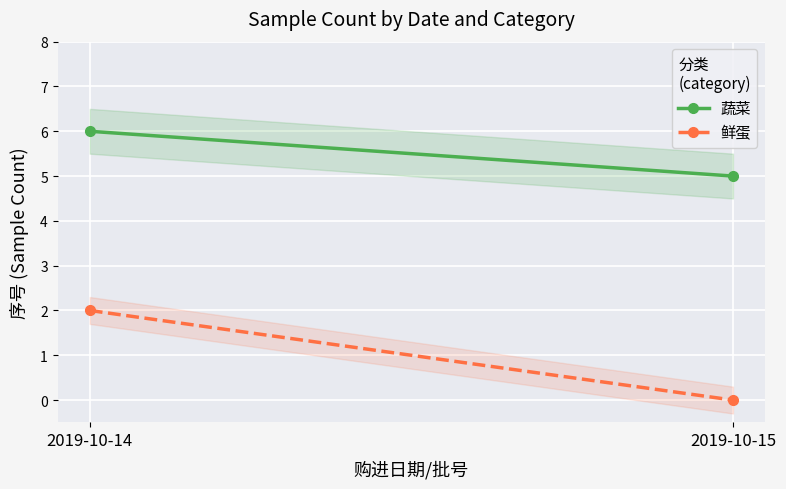

Reading left to right, list all the values displayed in this chart.

蔬菜: 2019-10-14=6	2019-10-15=5
鲜蛋: 2019-10-14=2	2019-10-15=0